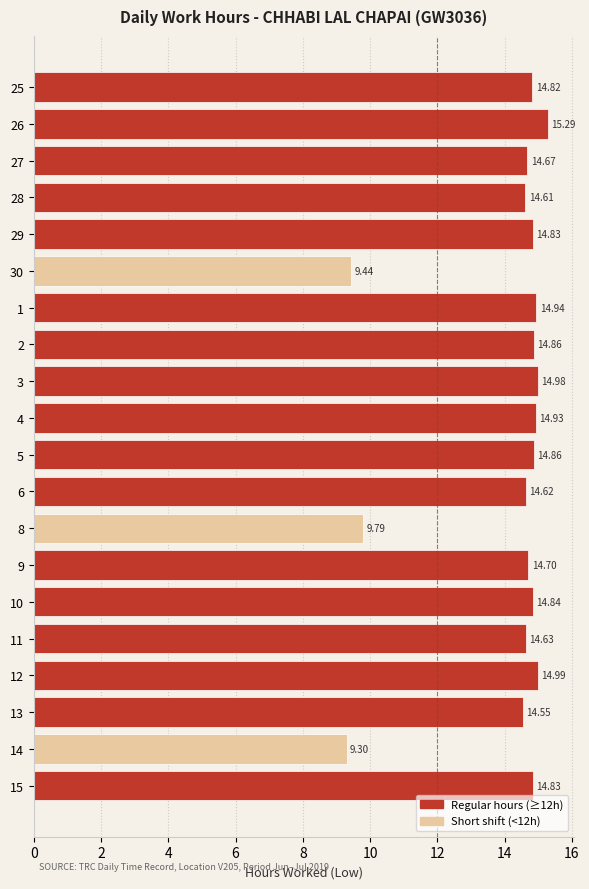

Approximately how many times larger is the value at 28 compared to 30?

1.5